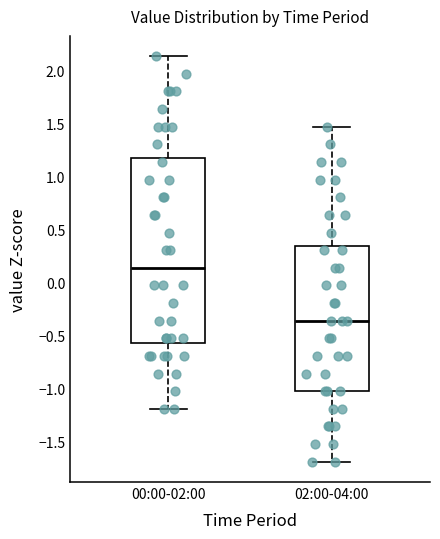

Comparing the boxes themselves (not the whiskers), which one is the tallest?

00:00-02:00